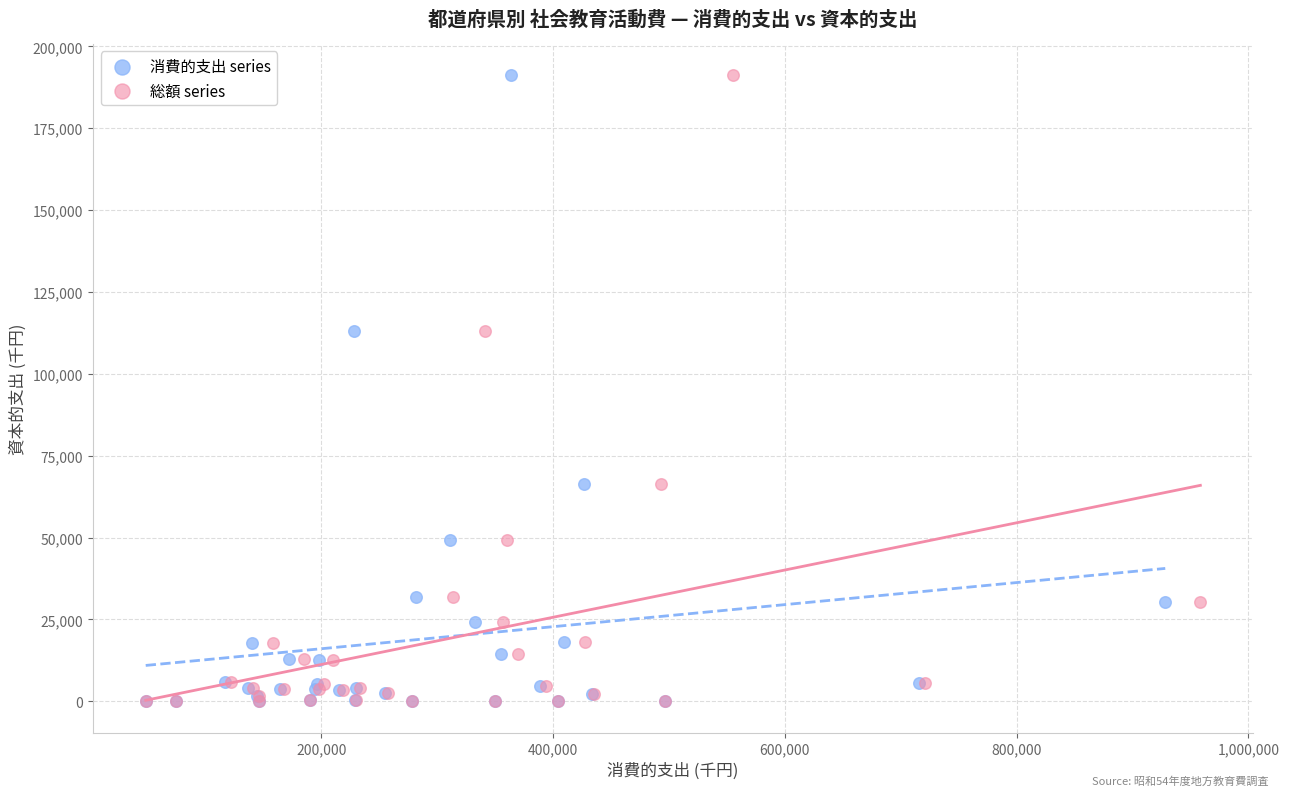

What are all the series names shown in the legend?

消費的支出 series, 総額 series